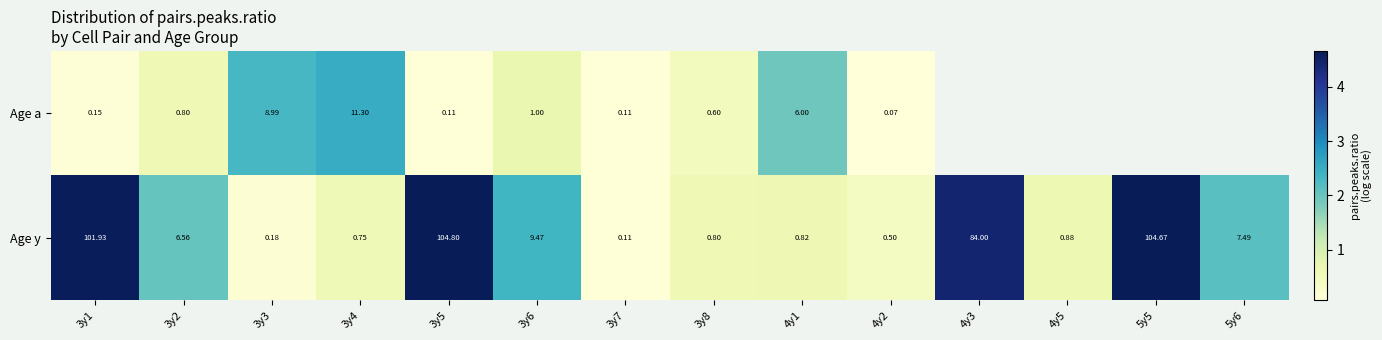

Is the value of Age a at 3y3 greater than the value of Age y at 4y3?

No